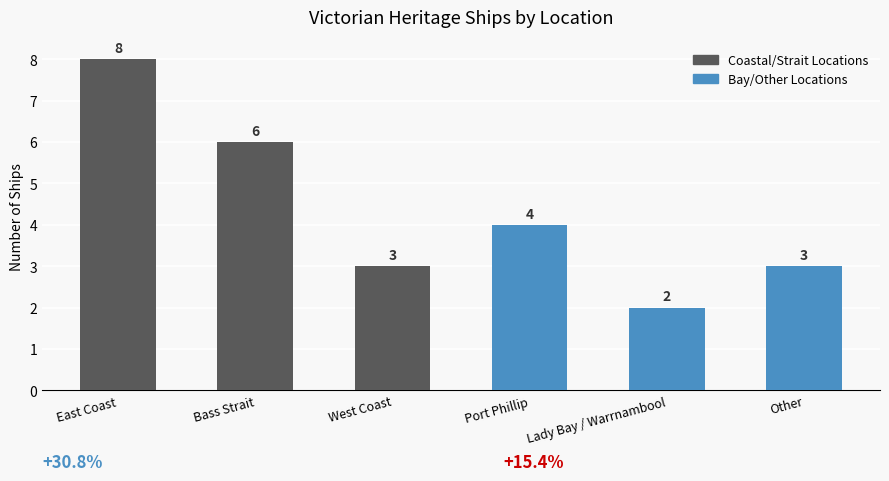

Does the chart contain any negative values?

No